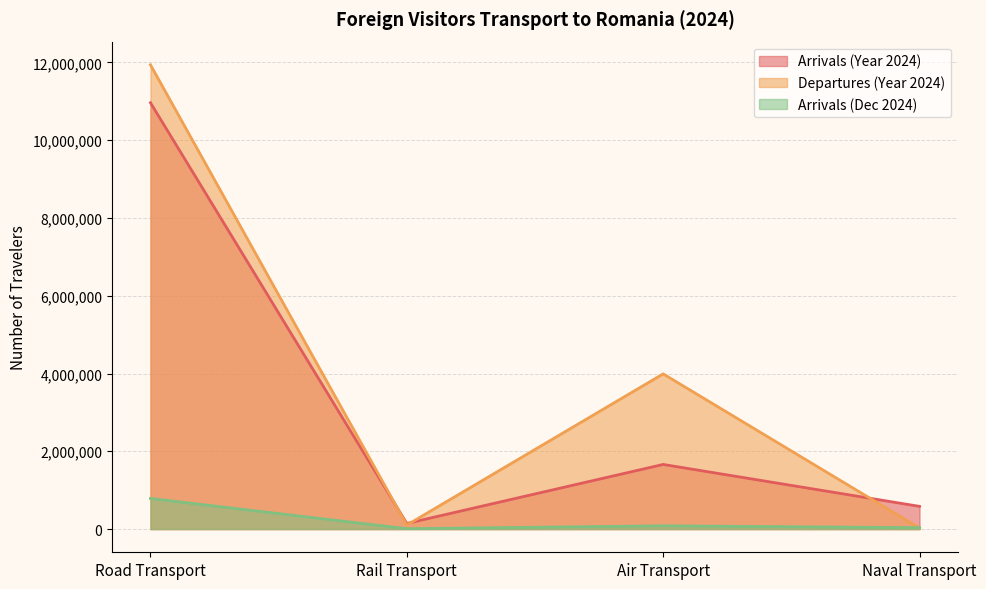

What is the label of the 2nd point from the left?

Rail Transport